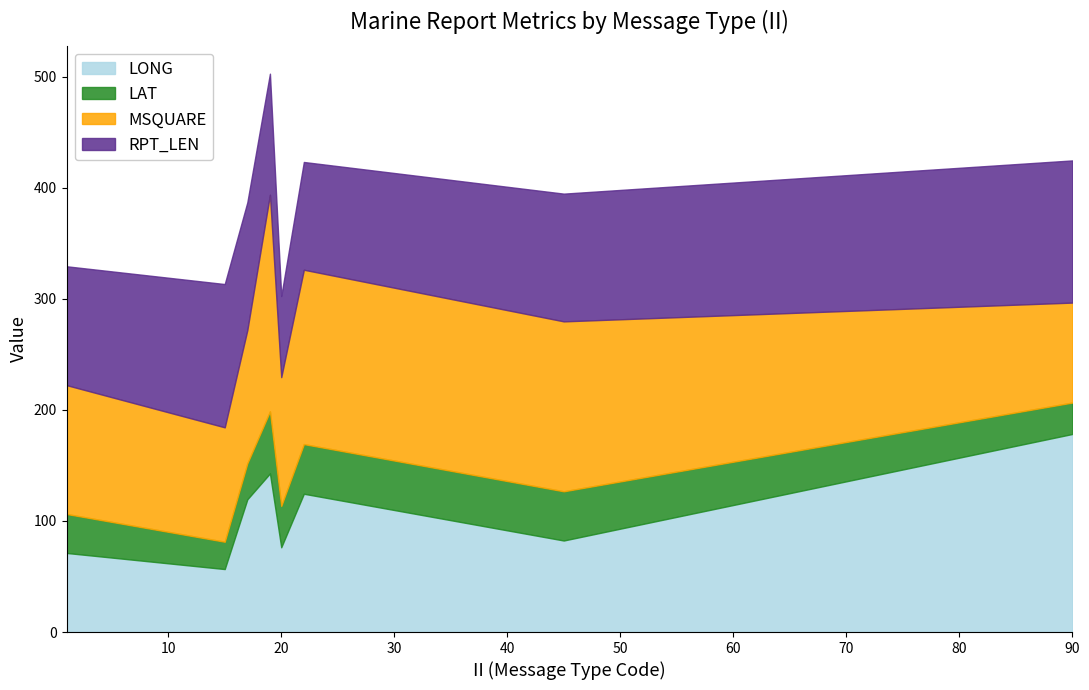

What is the value of the LAT point at the 7th from the left?

44.3